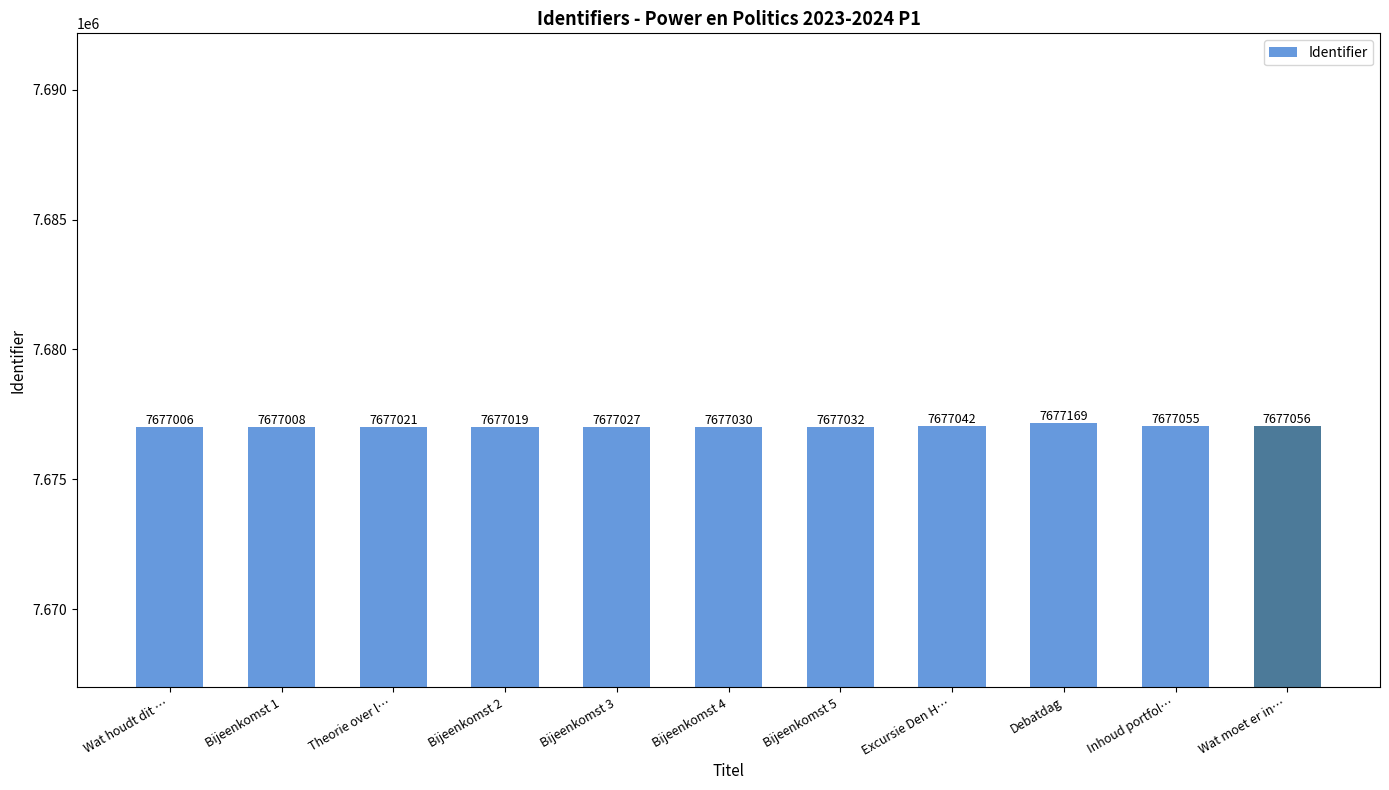

What is the label of the 8th bar from the left?

Excursie Den H…